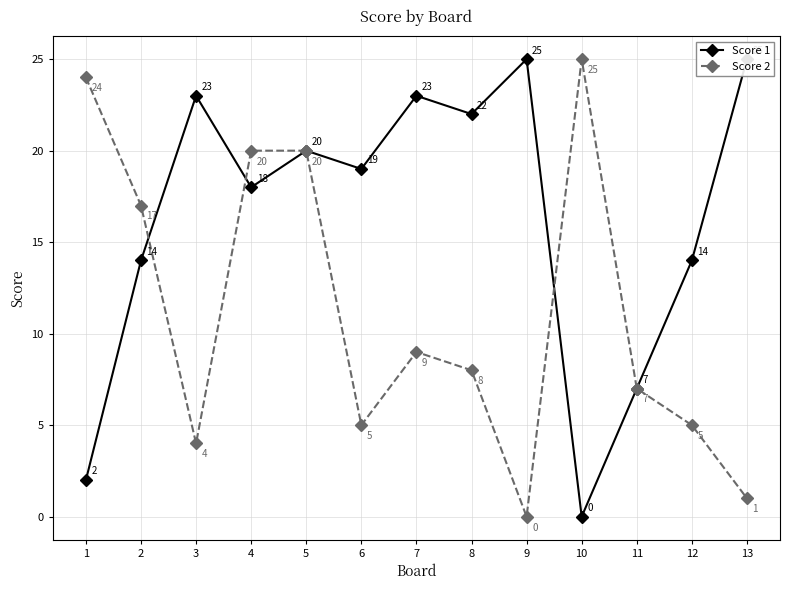

Between 1 and 12, which series saw the biggest shift?

Score 2